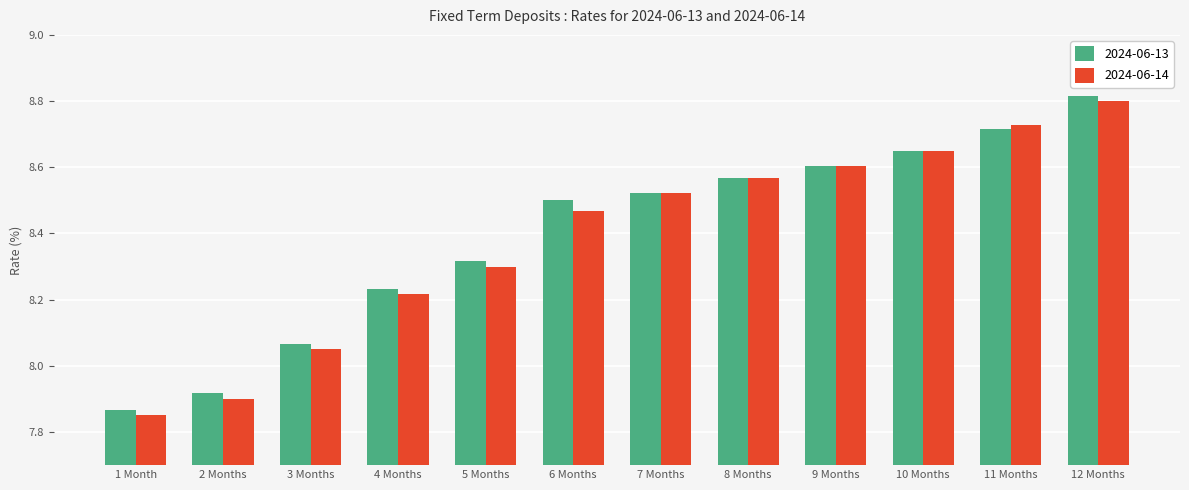

How many groups of bars are there?

12